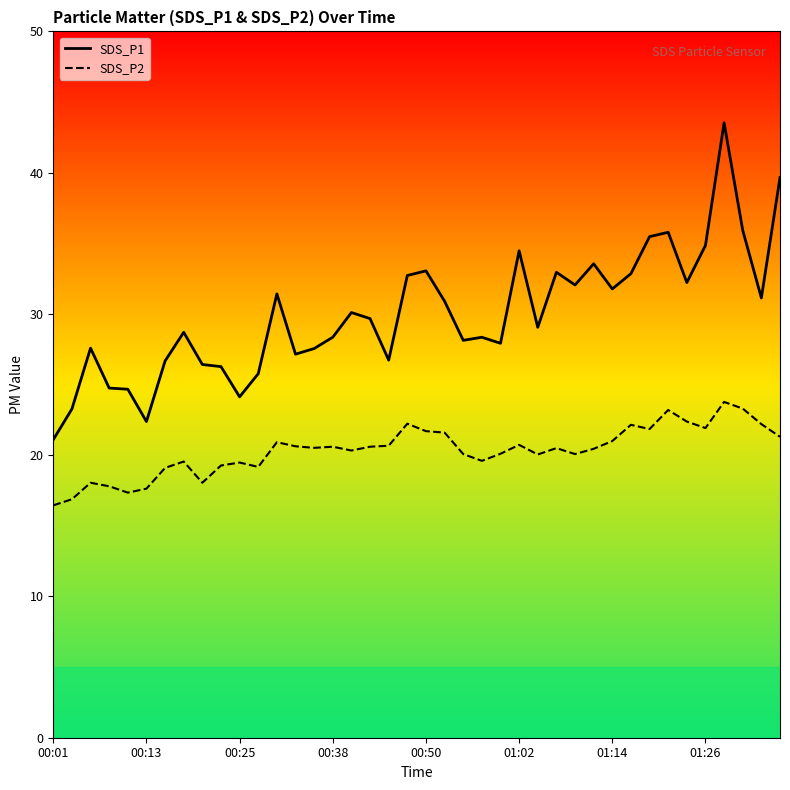

What are all the series names shown in the legend?

SDS_P1, SDS_P2